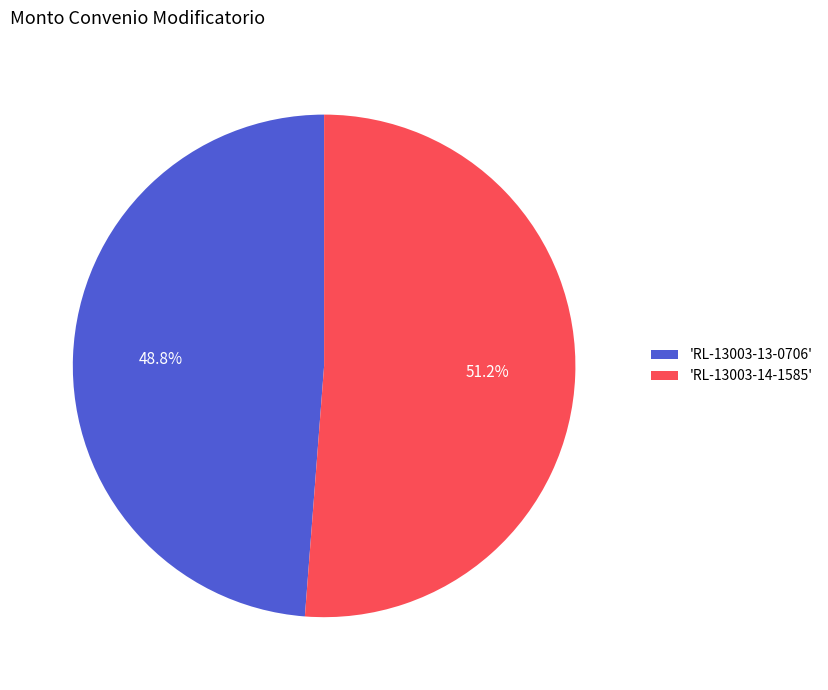

Which category has the biggest portion of the pie?

'RL-13003-14-1585'